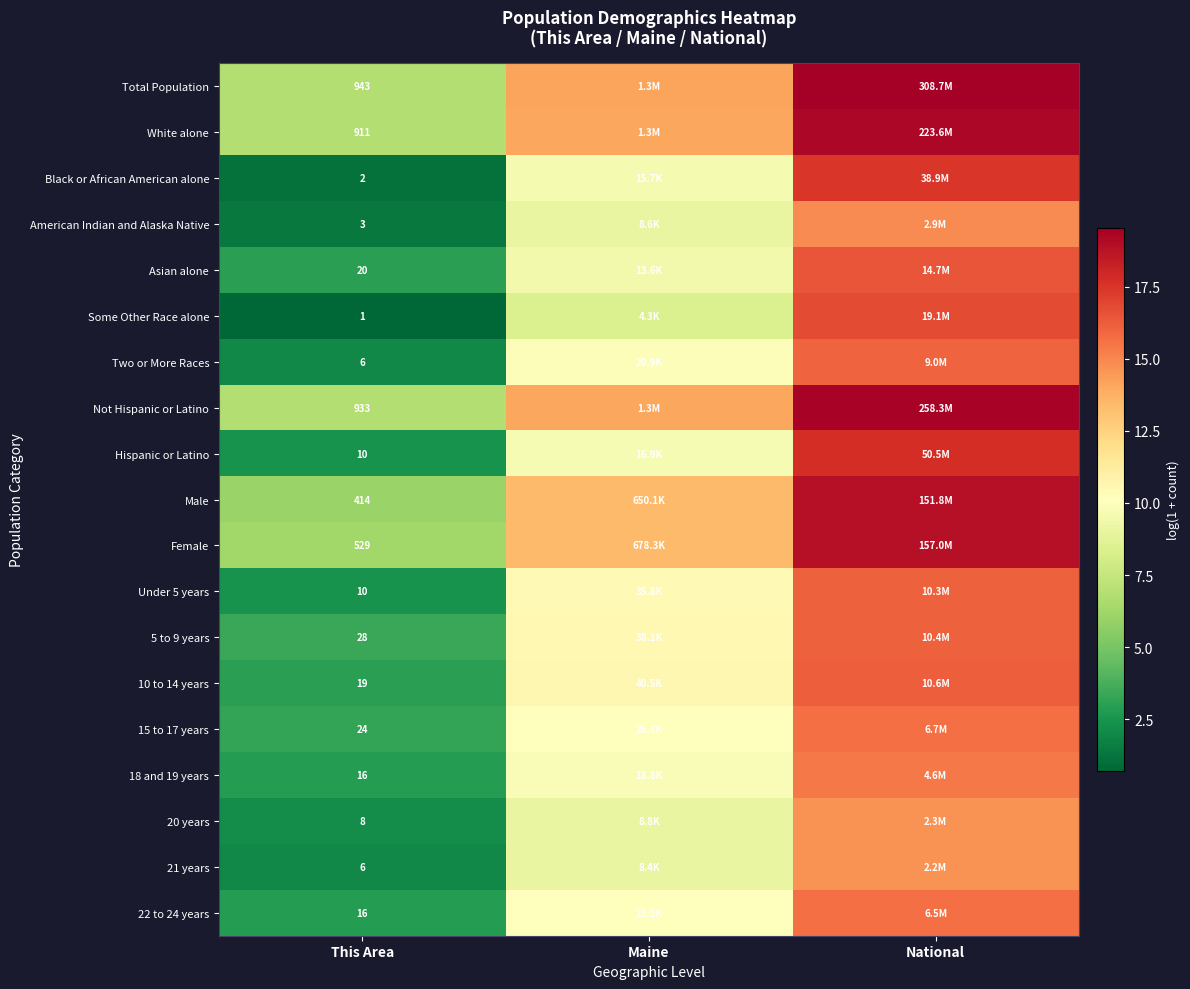

The value of 21 years at This Area is 1.9. True or false?

True